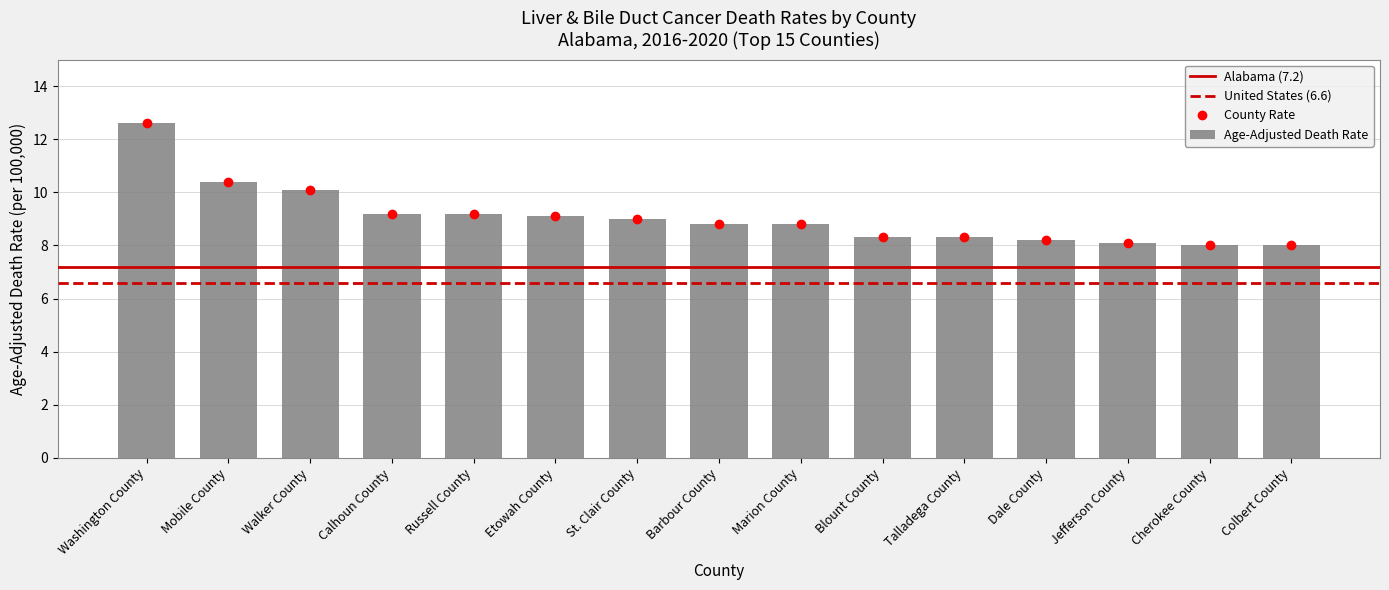

Reading right to left, list all the values displayed in this chart.

8.0	8.0	8.1	8.2	8.3	8.3	8.8	8.8	9.0	9.1	9.2	9.2	10.1	10.4	12.6